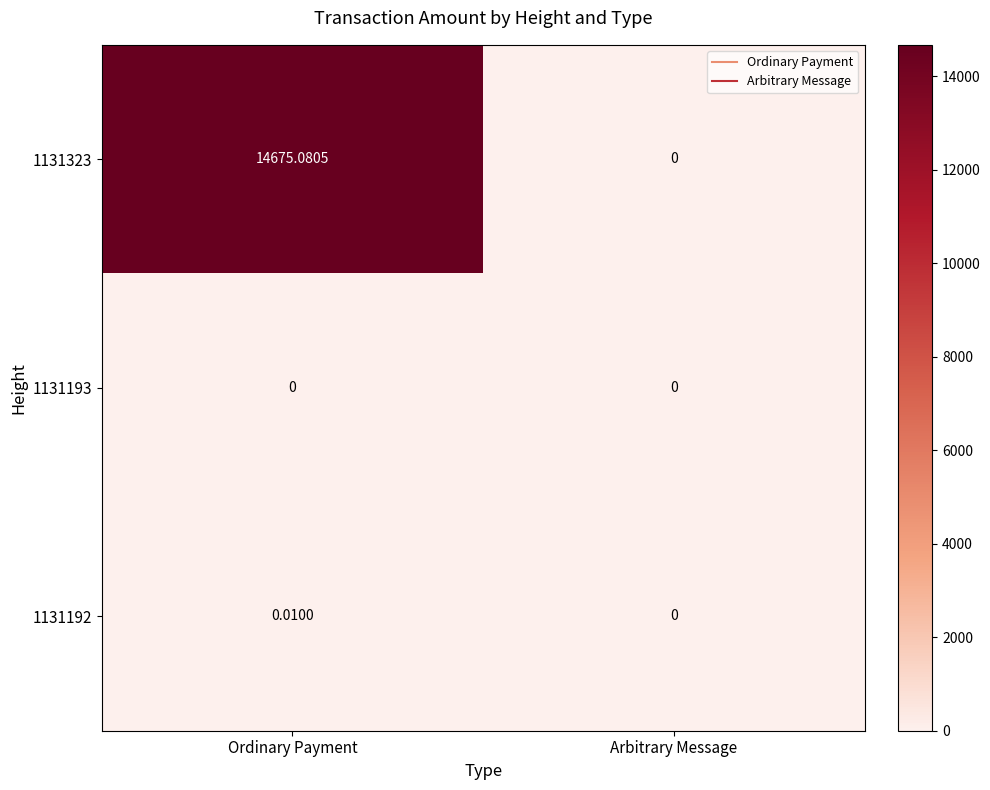

Which category has the highest value in the 1131192 series?

Ordinary Payment